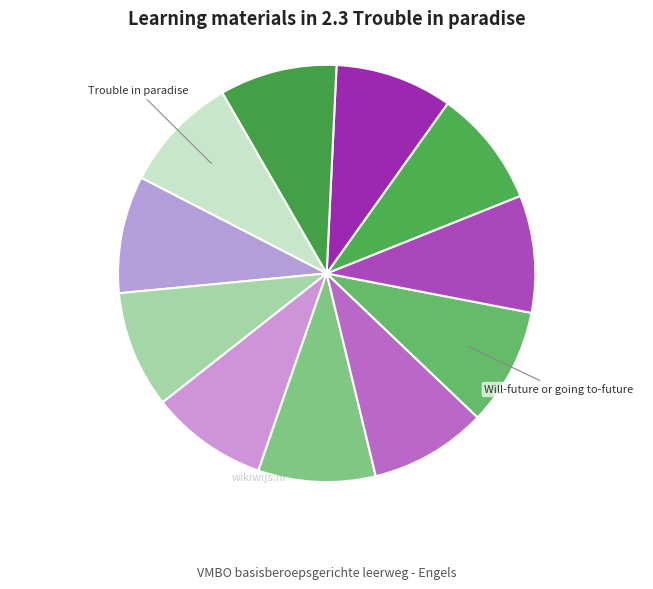

Count the number of slices in the pie.

11